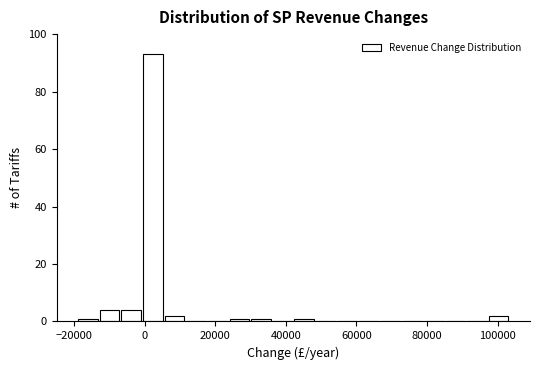

Read against the x-axis, roughly where is the centre of the tallest bar?

2000